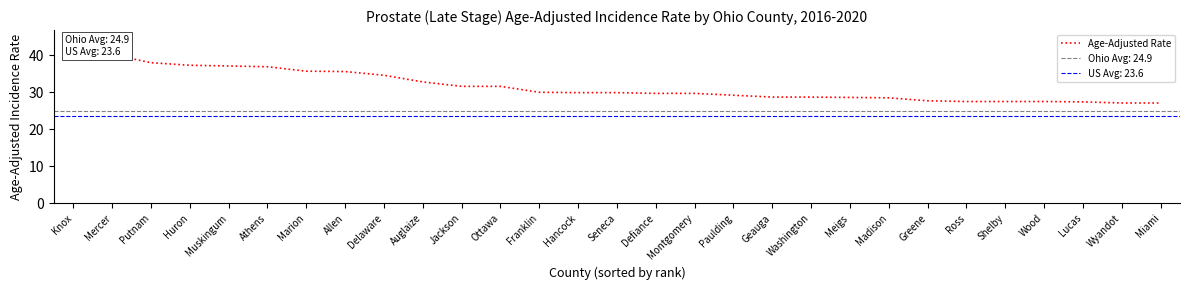

Is it true that the value at Franklin is 30.0?

True